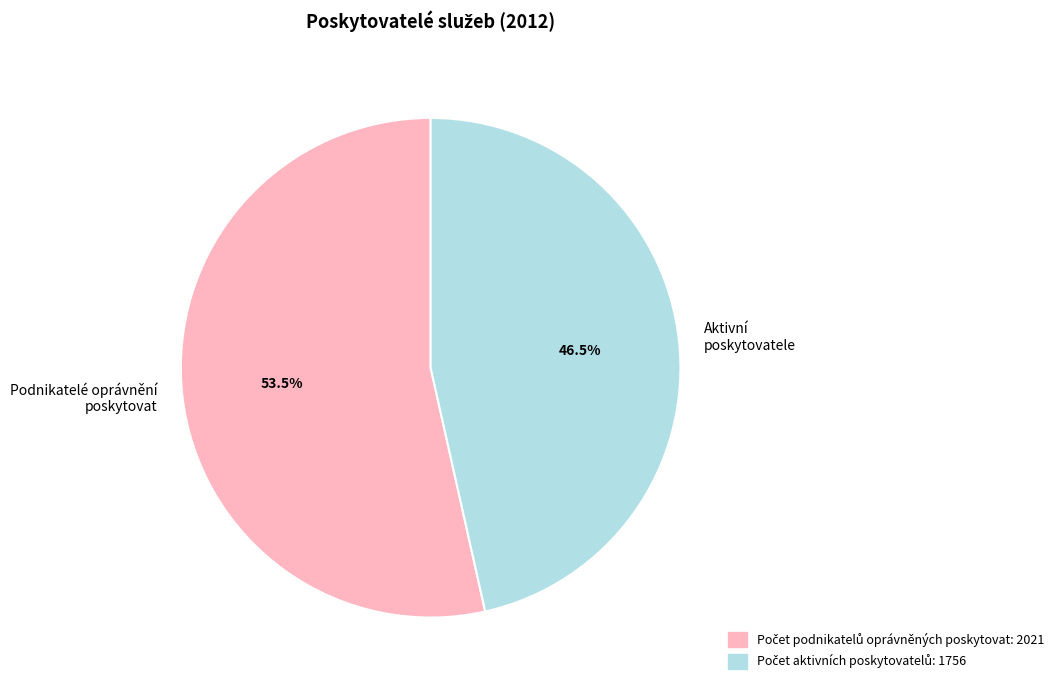

Rank the categories by value from highest to lowest.

Podnikatelé oprávnění poskytovat, Aktivní poskytovatele